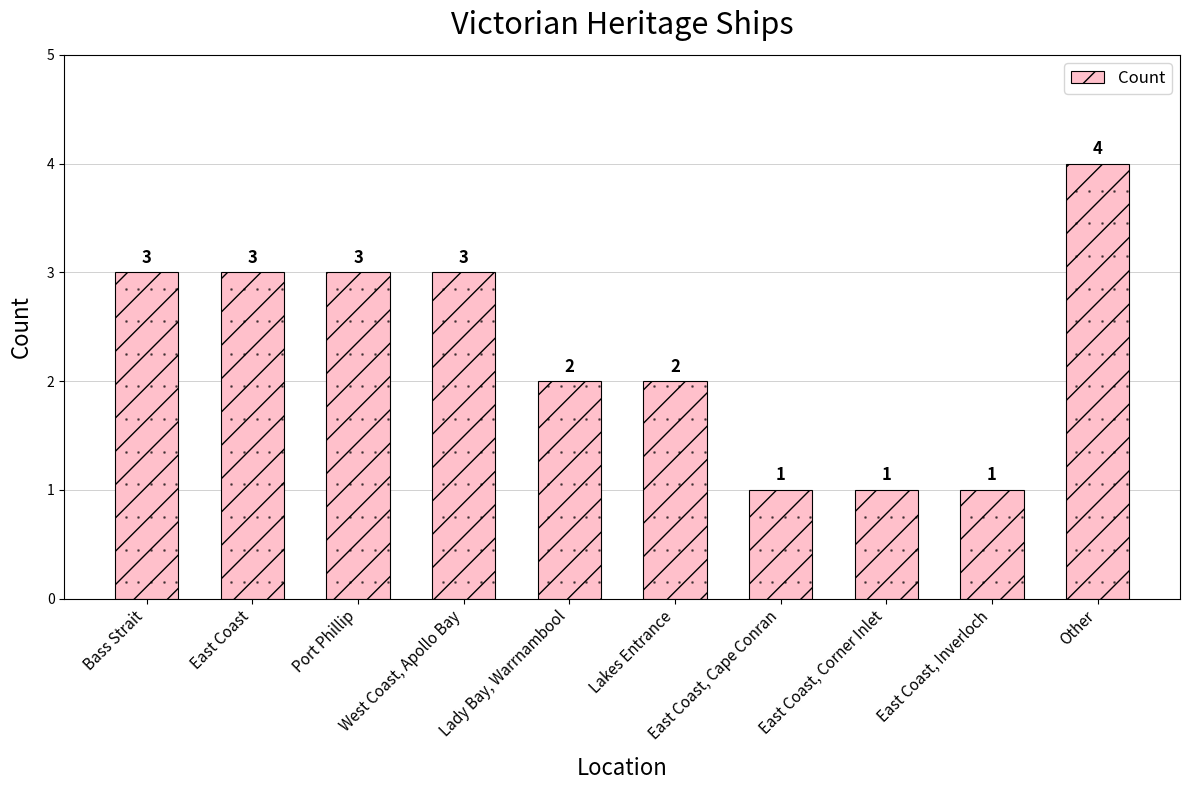

Reading left to right, transcribe all the data shown in this chart.

3	3	3	3	2	2	1	1	1	4